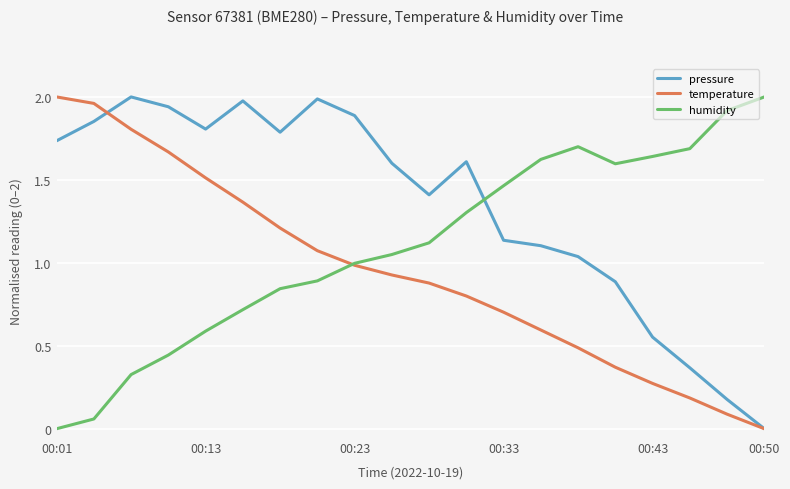

Is this an area chart (filled region under the line)?

No